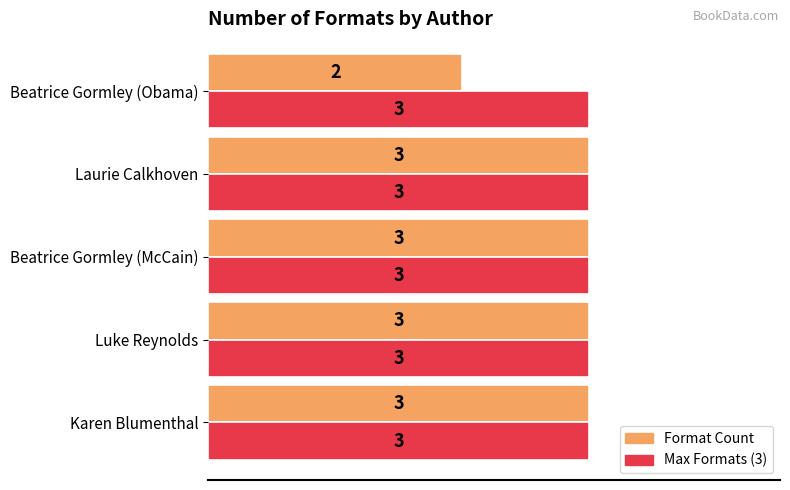

What is the greatest value displayed?

3